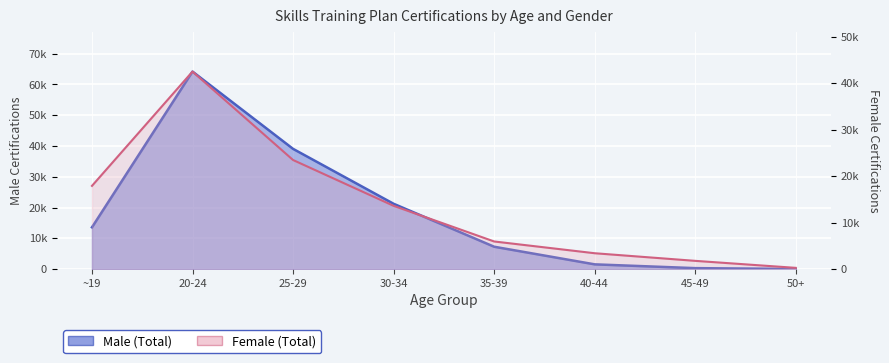

What is the sum of all Male (Total) values?

147360